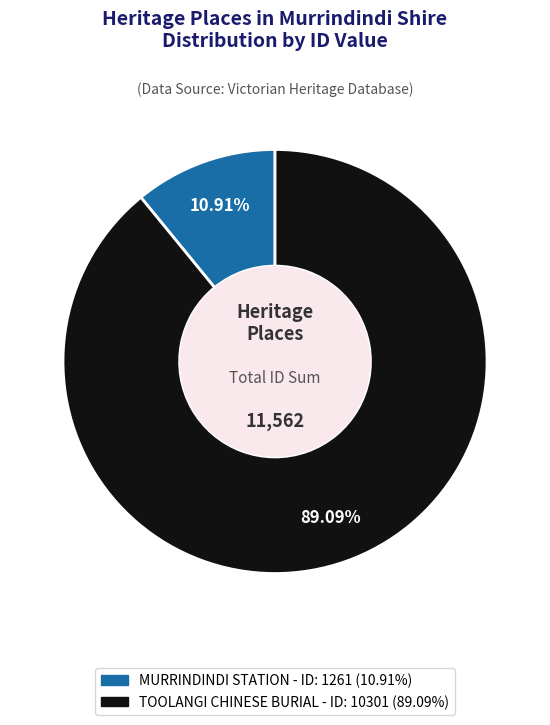

To the nearest percent, what is the difference between the largest and smallest slice percentages?

78%